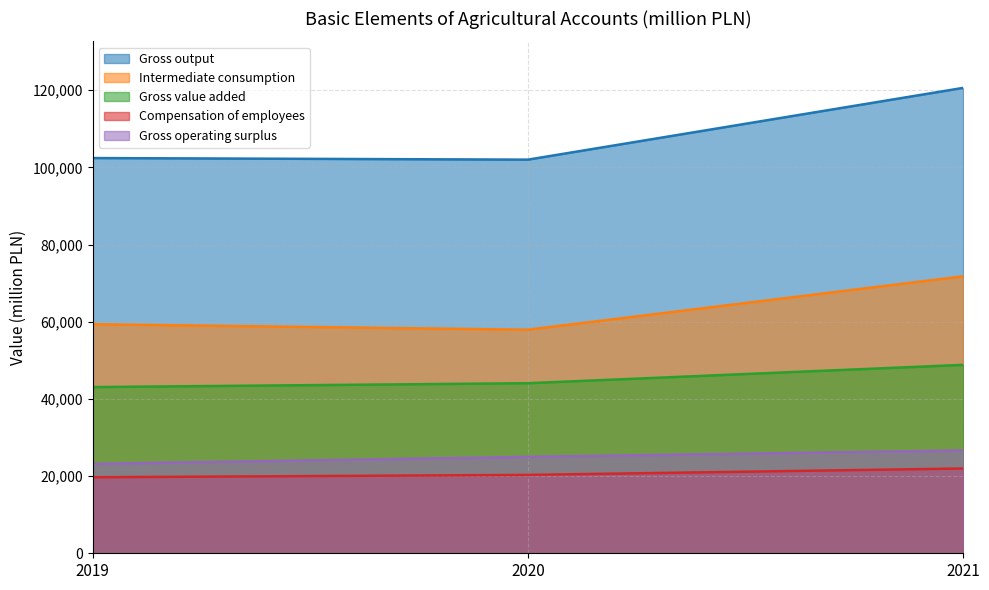

List the series in order of their peak value, lowest first.

Compensation of employees, Gross operating surplus, Gross value added, Intermediate consumption, Gross output